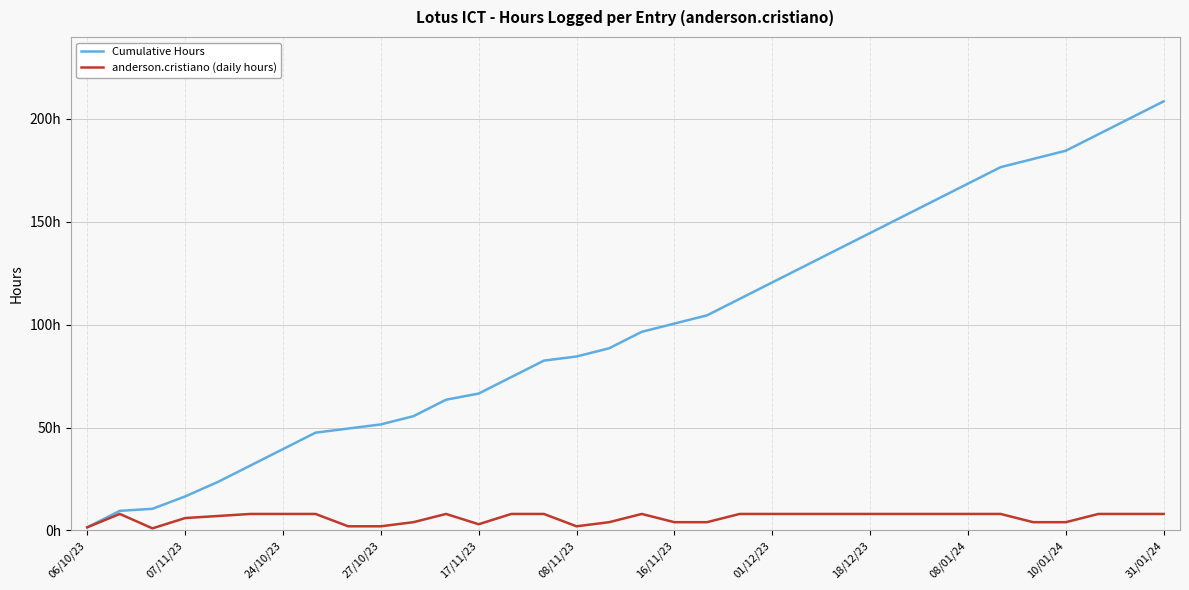

Is this an area chart (filled region under the line)?

No